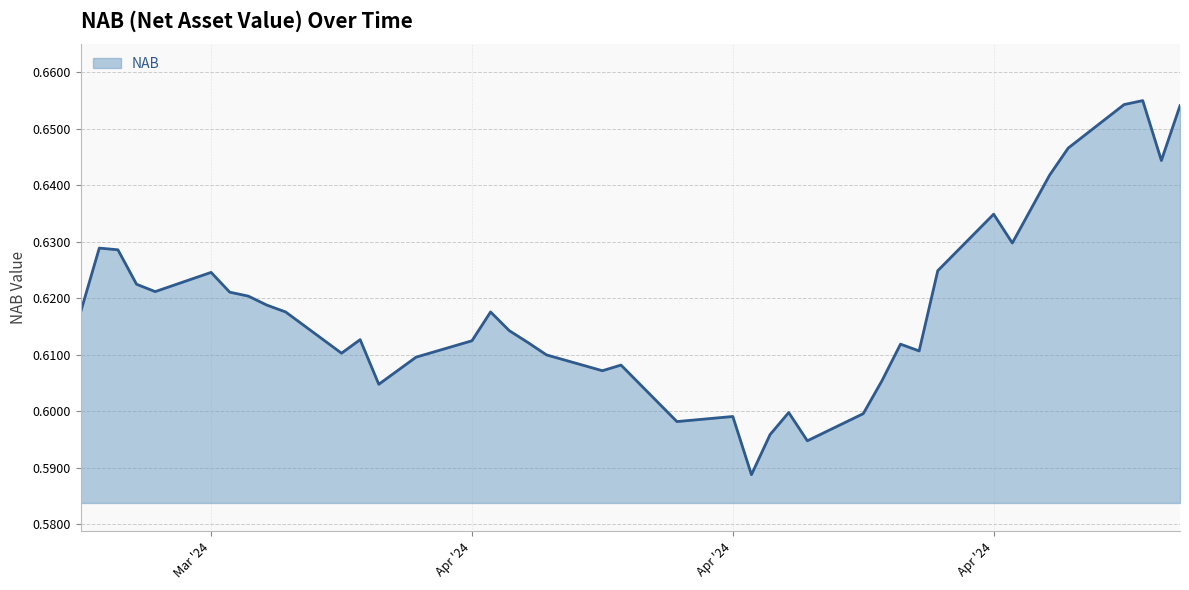

How many lines are shown in the chart?

1